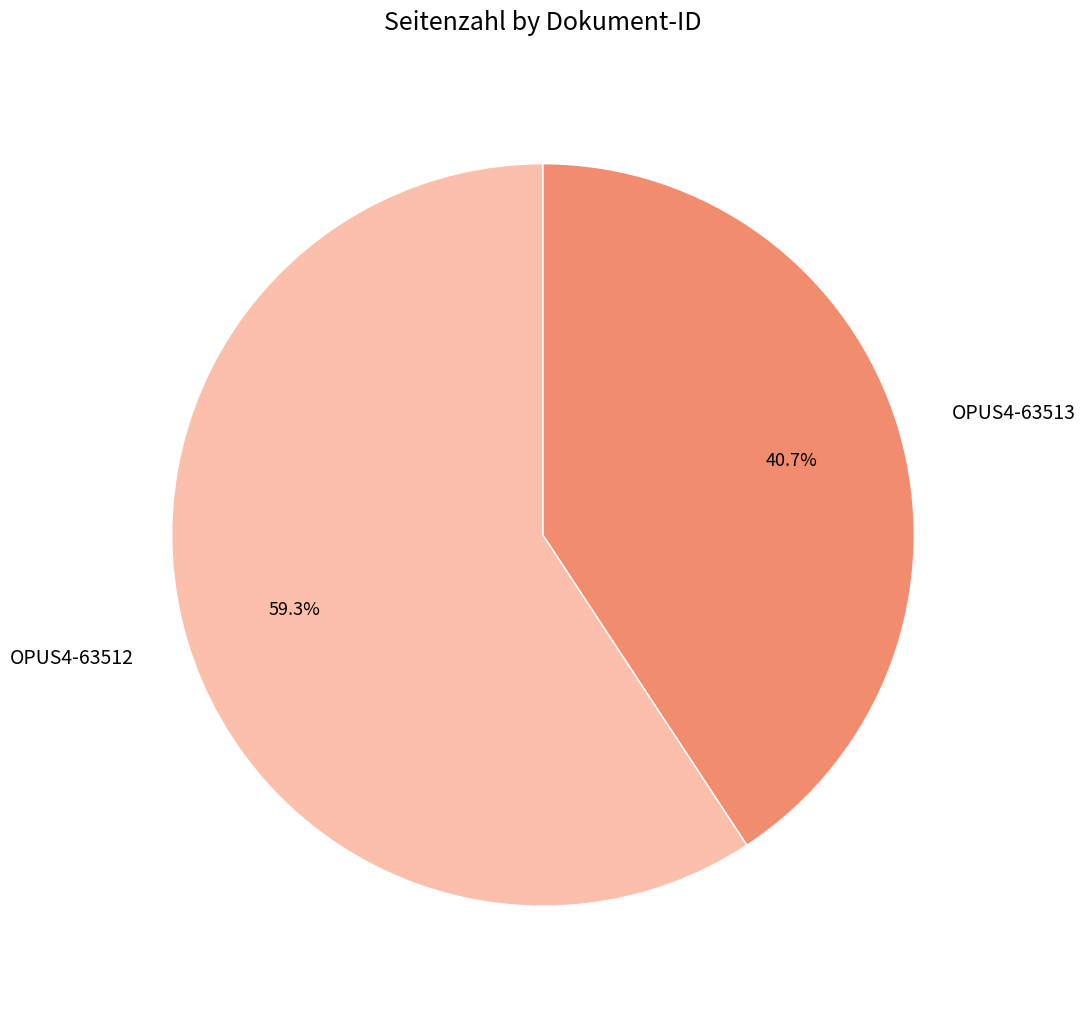

Is it true that OPUS4-63512 is 59% of the pie?

True